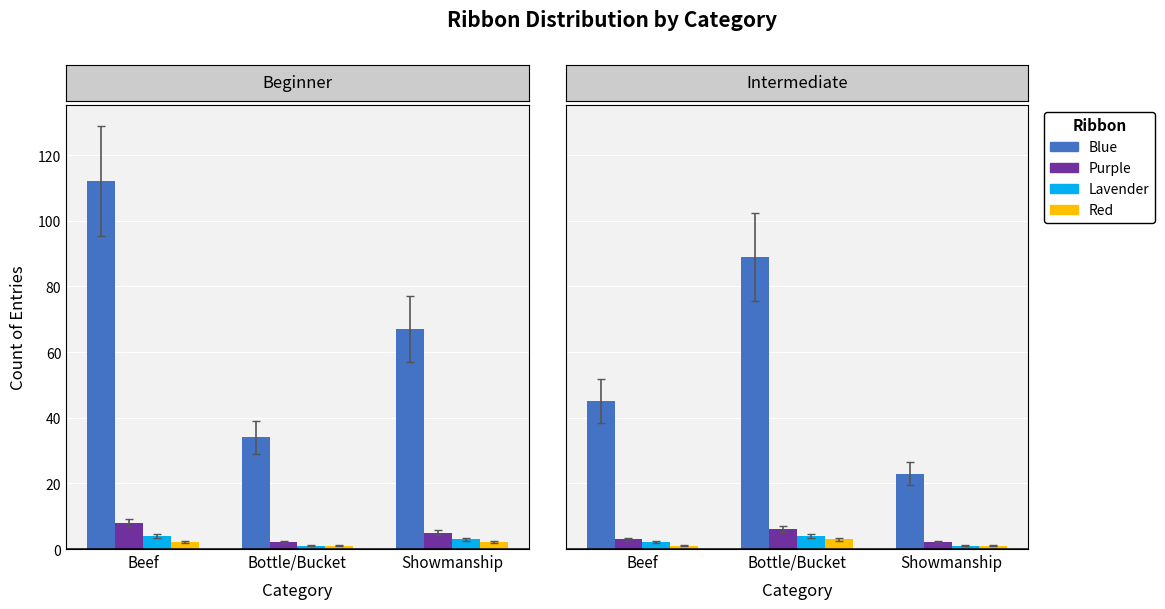

Rank the series by their maximum value, from lowest to highest.

Red, Lavender, Purple, Blue